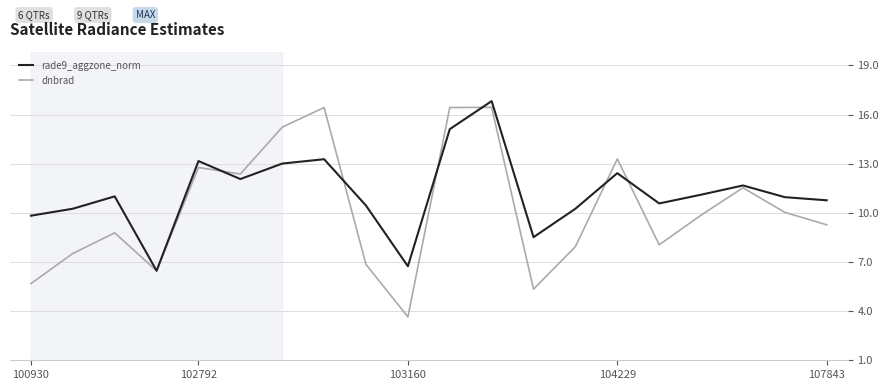

At how many categories does at least one series exceed 7?

18